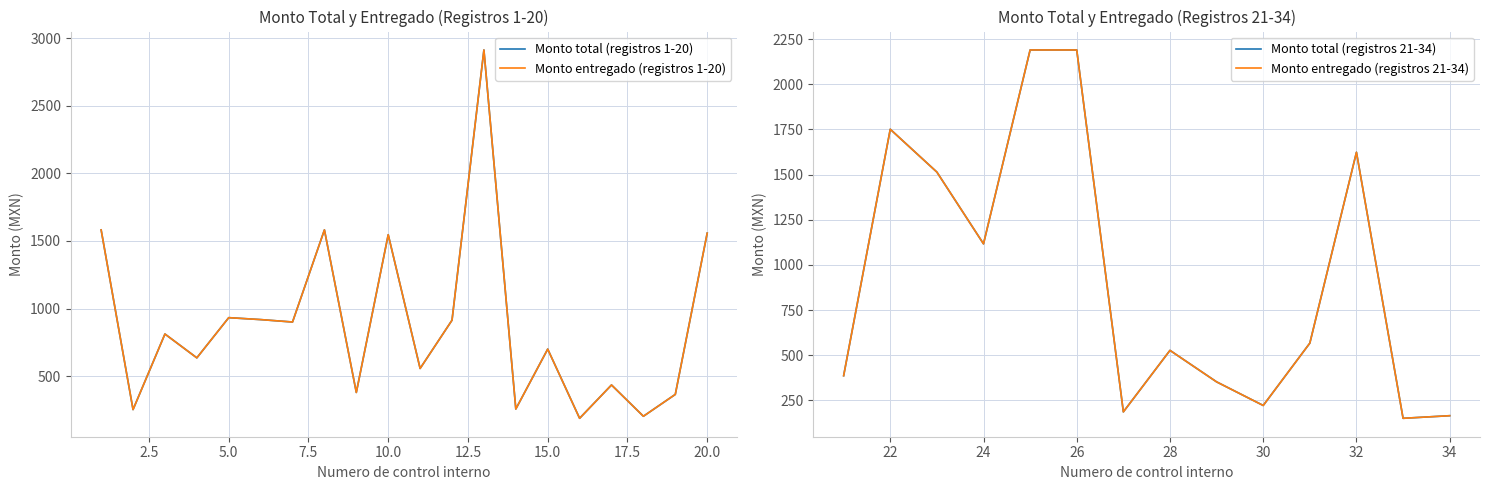

How many series are shown in this chart?

2